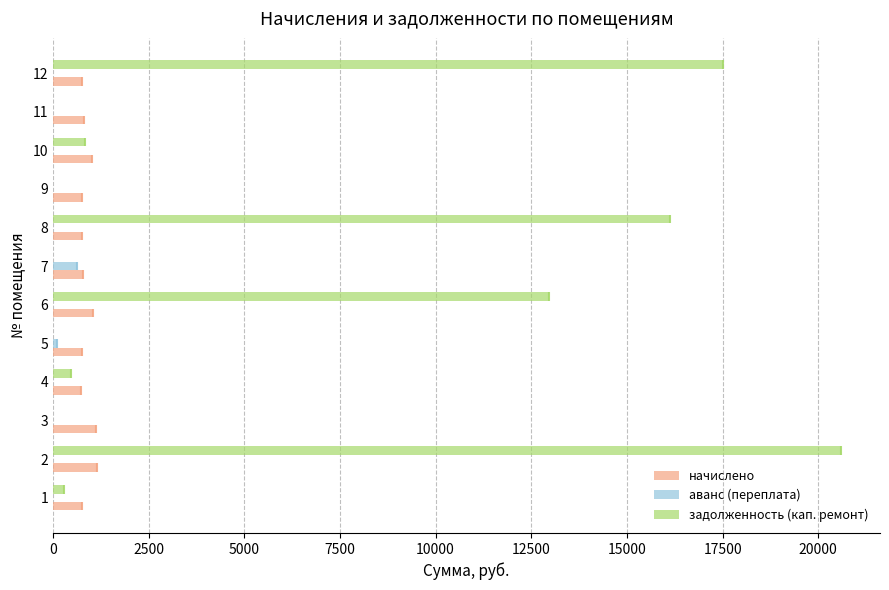

What is the maximum value for задолженность (кап. ремонт)?

20583.1